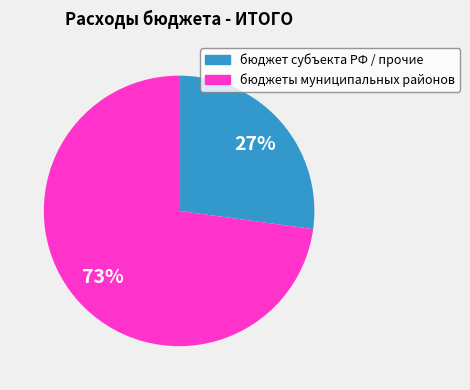

To the nearest percent, what is the difference between the largest and smallest slice percentages?

46%